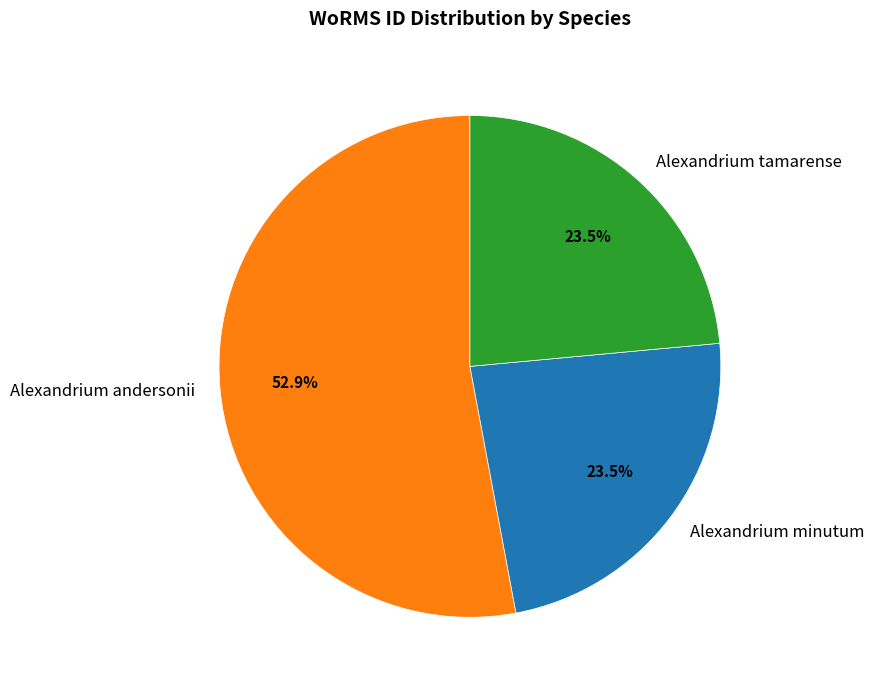

Combined, what portion of the pie is Alexandrium andersonii and Alexandrium minutum?

76.5%